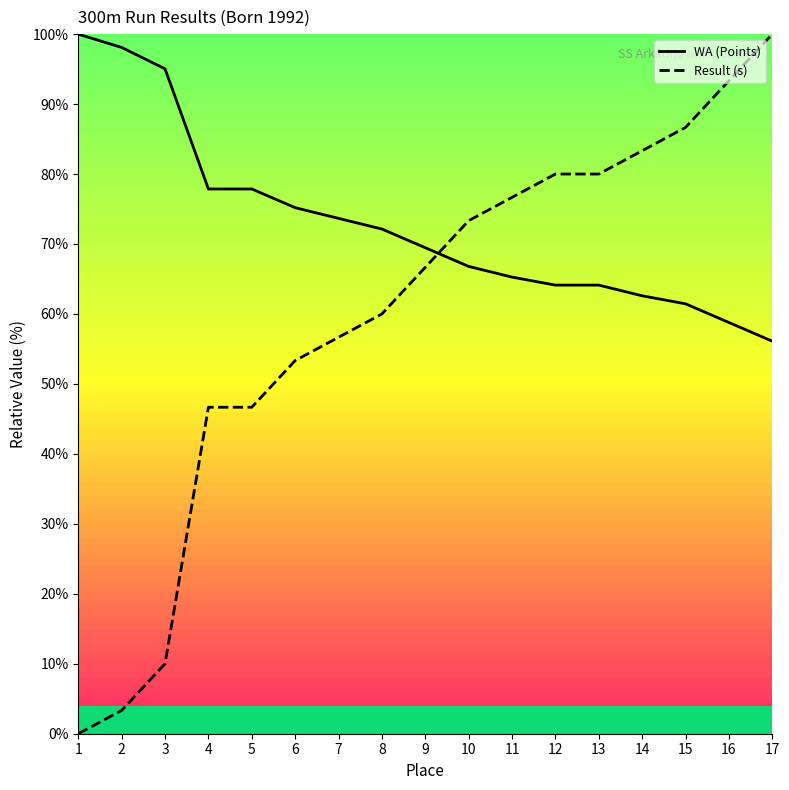

Which series ends up on top after the final intersection of Result (s) and WA (Points)?

Result (s)